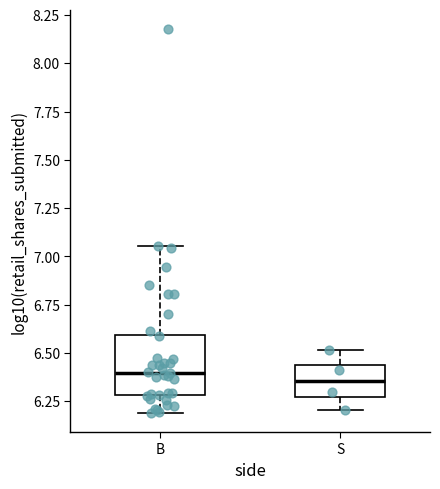

Reading left to right, transcribe this box plot: for each box, give where its median line is, the range the box spans, and where its two whiskers end, as read against the y-axis. The values are not printed on the chart, so give them approximately, as read against the axis.

B: median 6.40, box 6.30 to 6.60, whiskers 6.20 to 7.05
S: median 6.35, box 6.25 to 6.45, whiskers 6.20 to 6.50